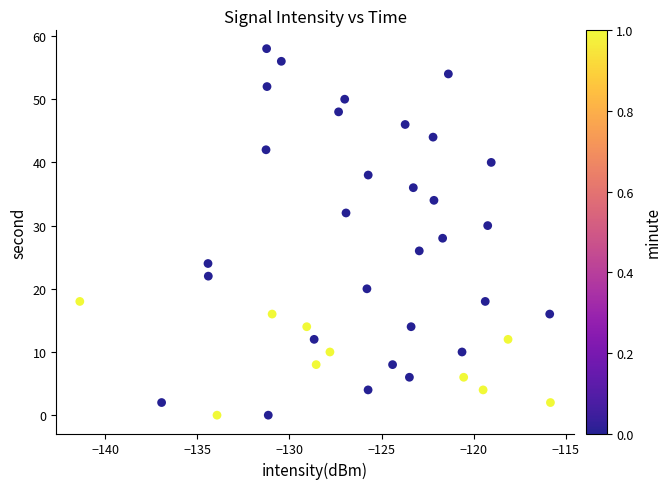

What is the range of Y values (max minus min)?

58